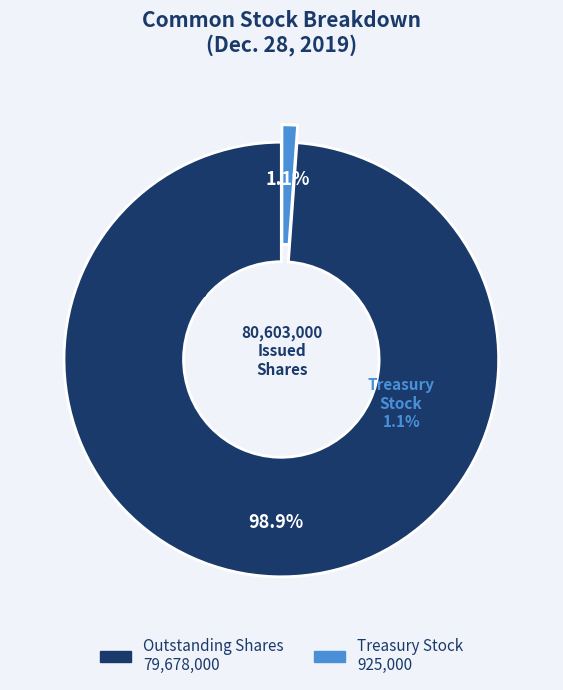

True or false: Treasury stock, at cost (shares) accounts for 1% of the total.

True